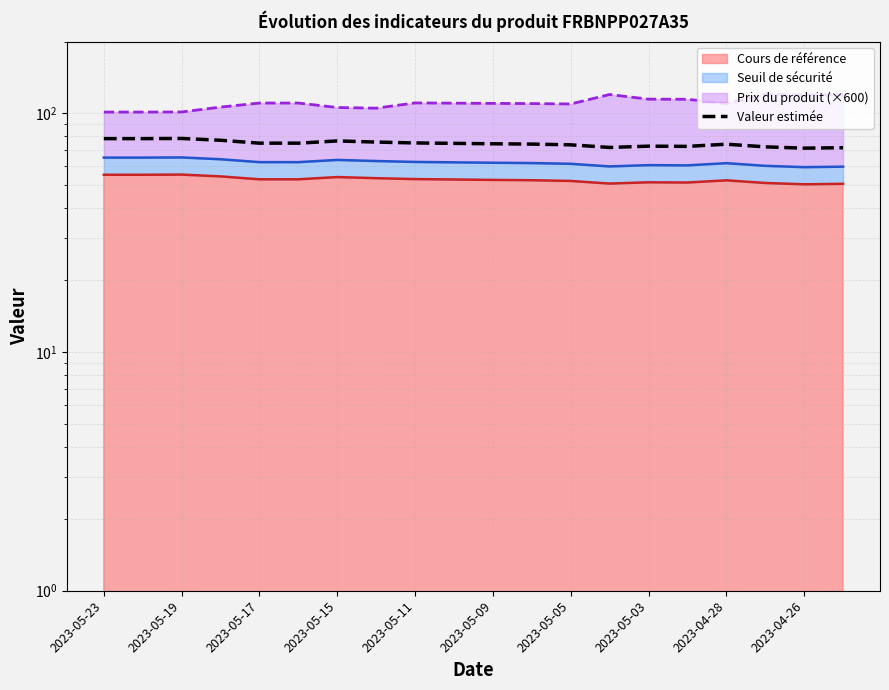

What is the sum of the values at 2023-05-23 and 2023-05-03?

151.3